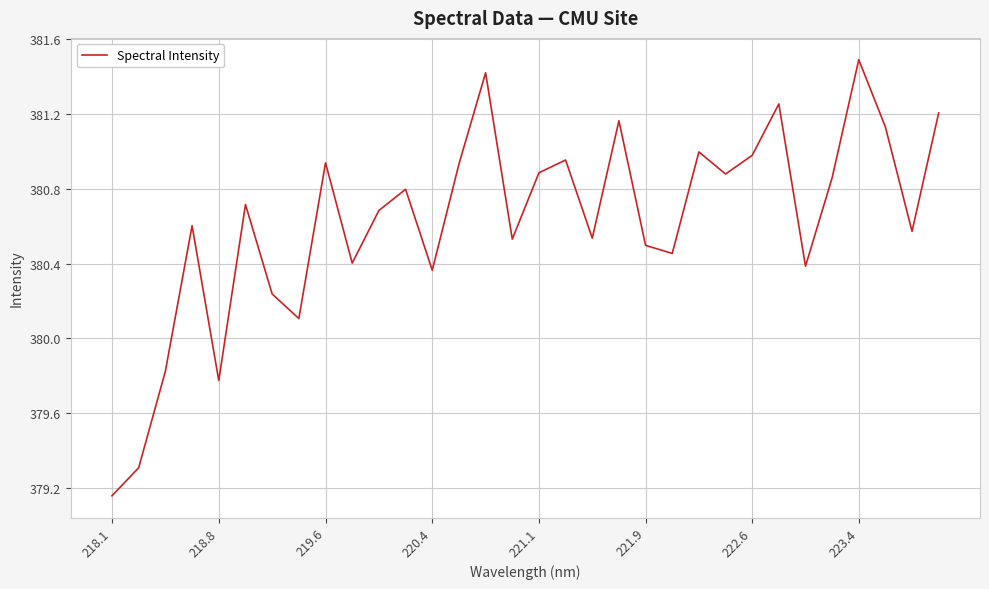

Reading right to left, transcribe all the data shown in this chart.

381.2	380.6	381.1	381.5	380.9	380.4	381.3	381.0	380.9	381.0	380.5	380.5	381.2	380.5	381.0	380.9	380.5	381.4	380.9	380.4	380.8	380.7	380.4	380.9	380.1	380.2	380.7	379.8	380.6	379.8	379.3	379.2